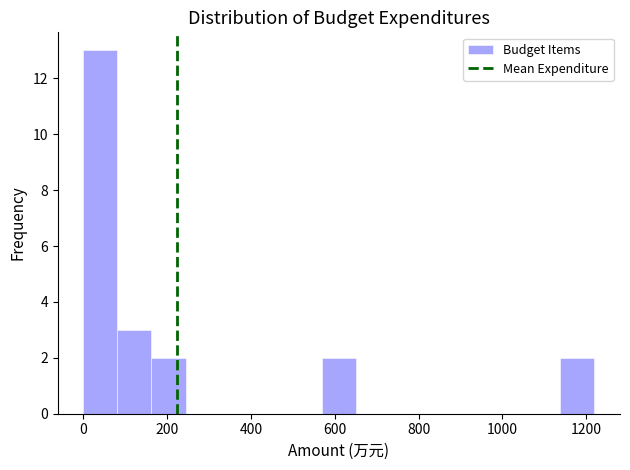

Which range on the x-axis has the tallest bar?

0 to 80